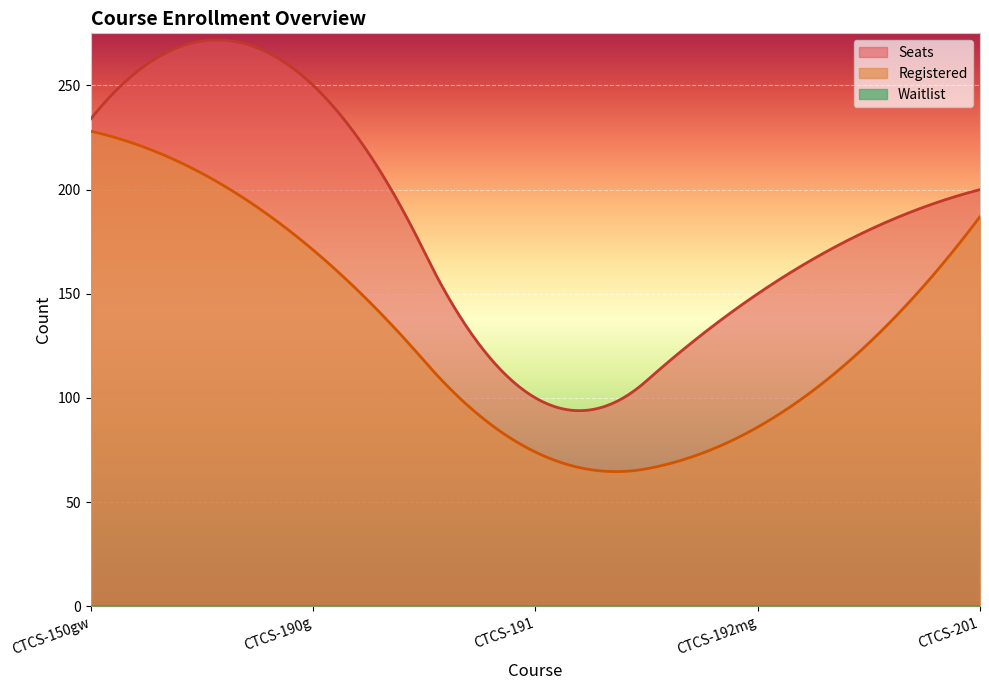

Rank the series by their maximum value, from highest to lowest.

Seats, Registered, Waitlist